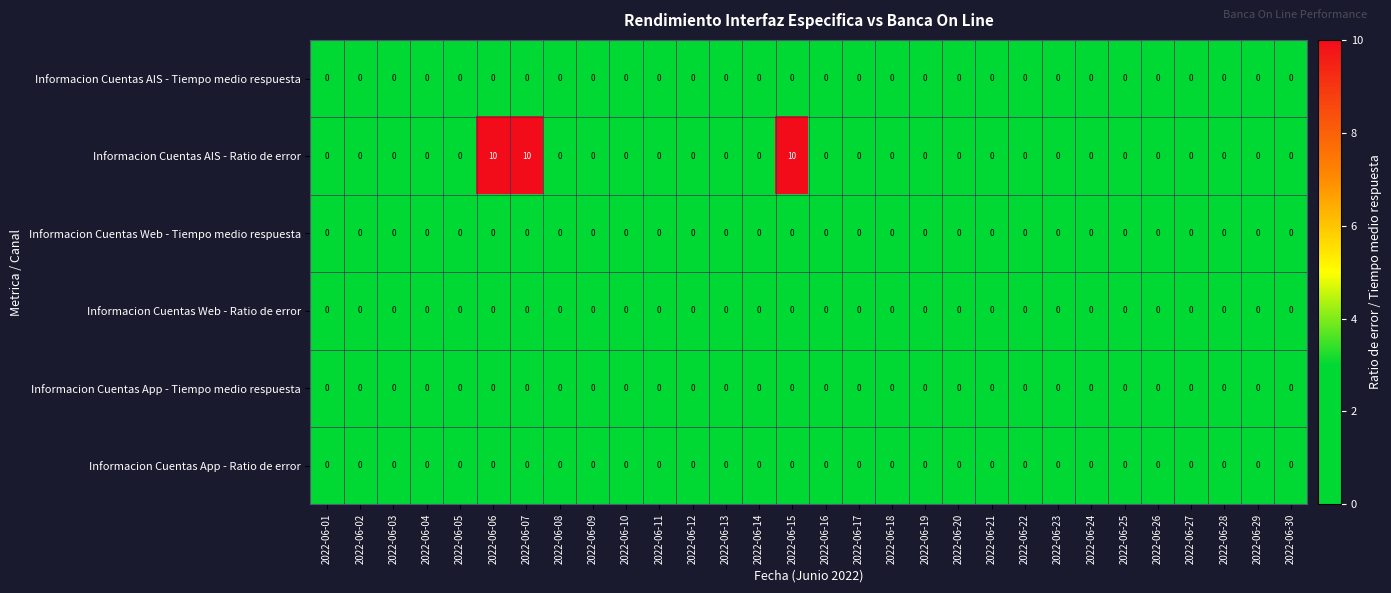

What is the difference between the Informacion Cuentas AIS - Ratio de error values at 2022-06-06 and 2022-06-17?

10